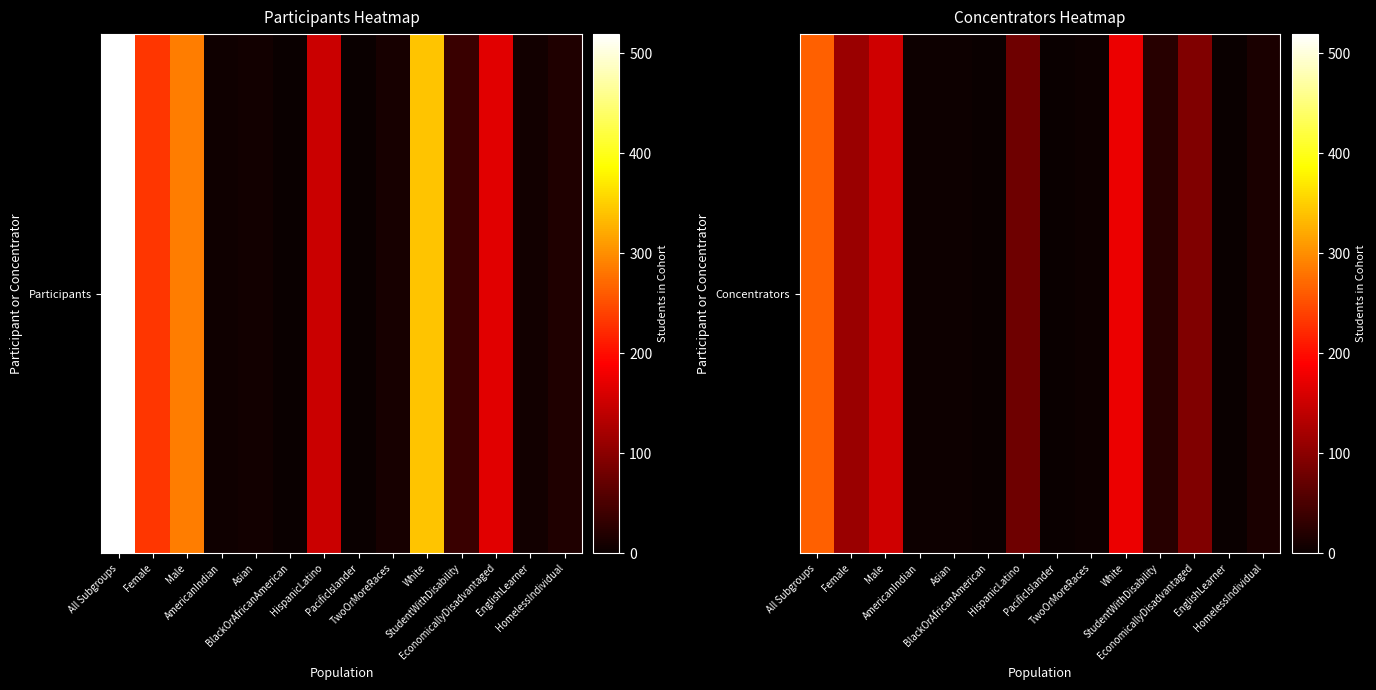

Which label corresponds to the largest value in the chart?

All Subgroups